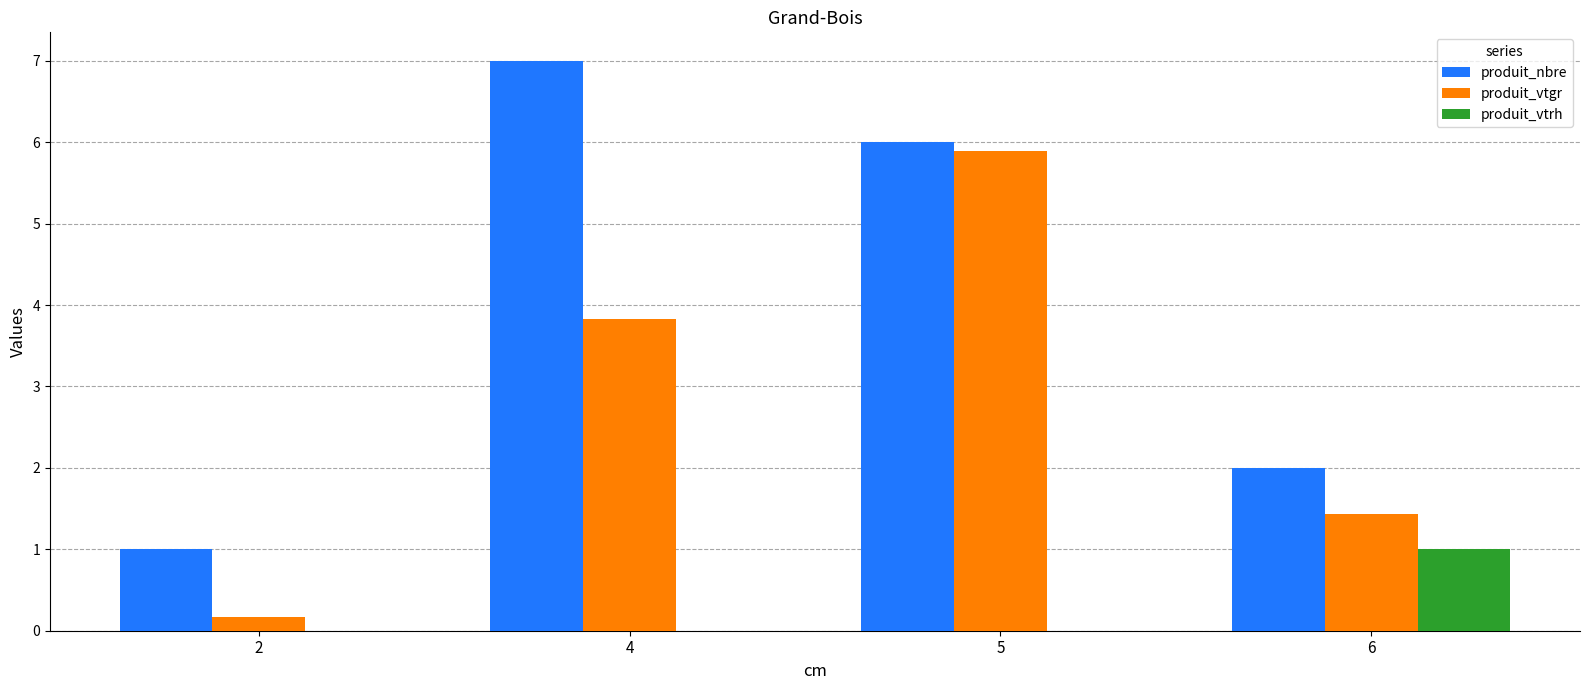

What is the sum of all produit_vtrh values?

1.0